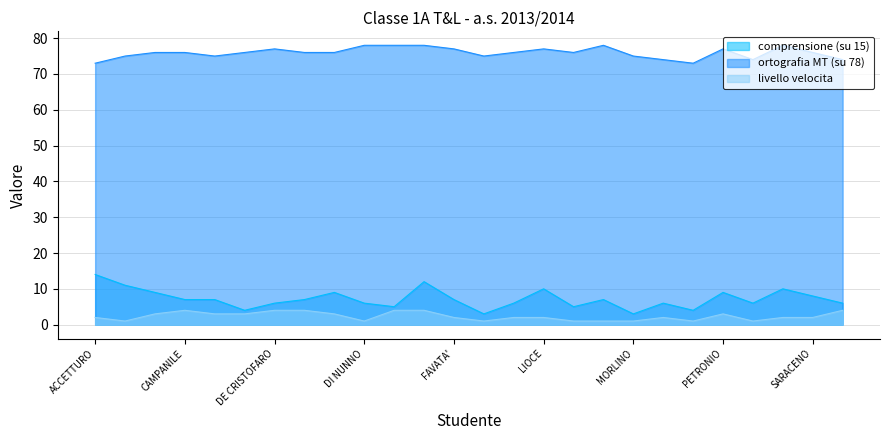

What is the label of the 10th point from the left?

DI NUNNO